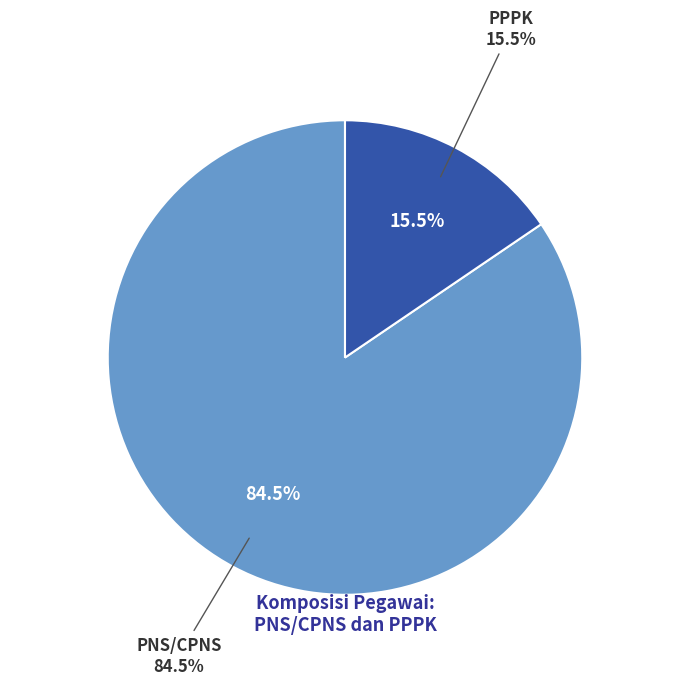

The PNS/CPNS slice represents 84% of the pie. True or false?

True